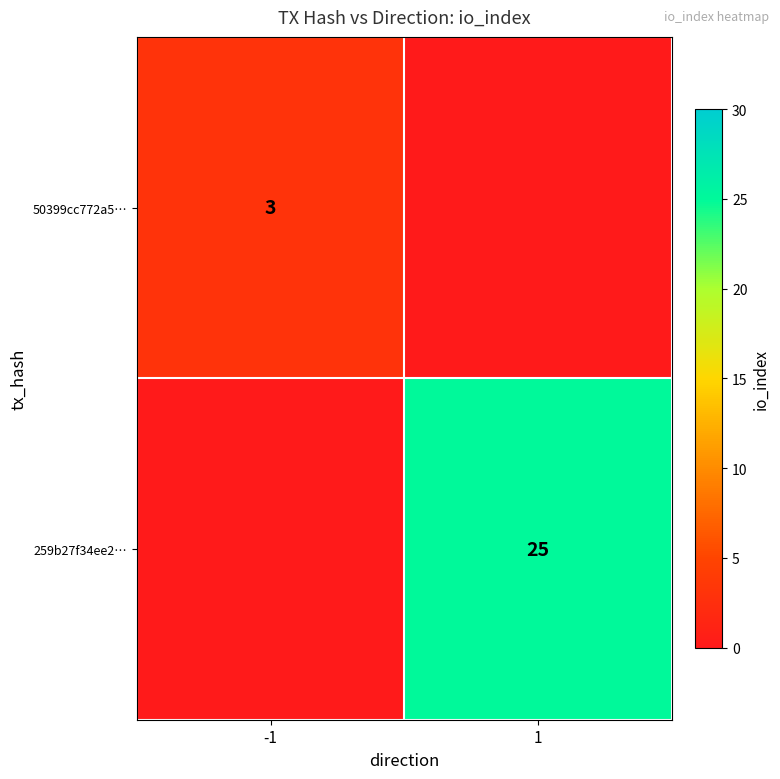

What is the greatest value displayed?

25